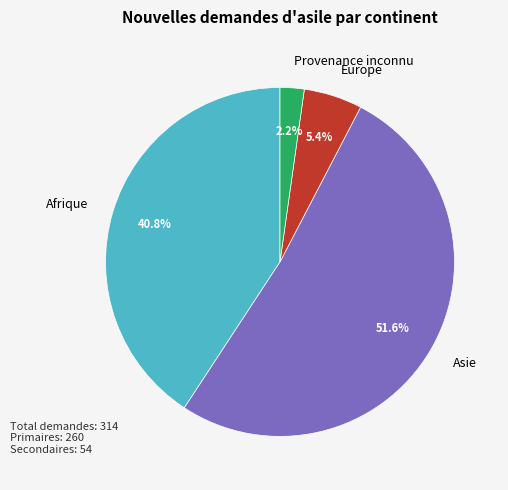

Rank the categories by value from highest to lowest.

Asie, Afrique, Europe, Provenance inconnu